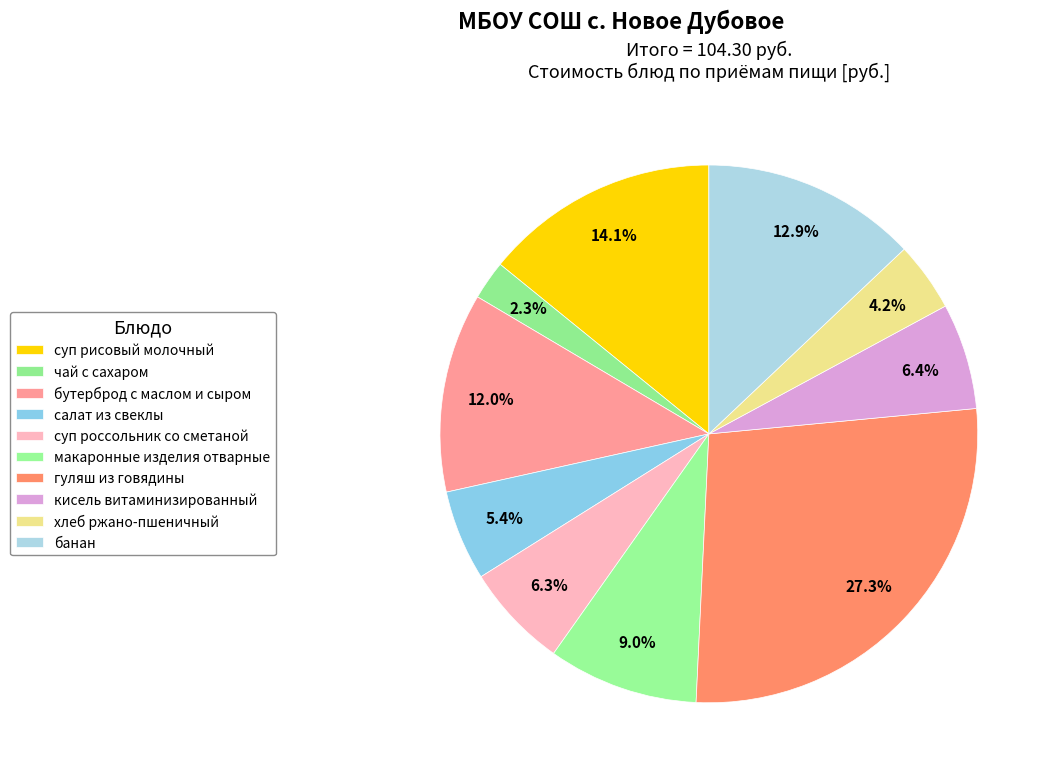

How many segments does this pie chart have?

10